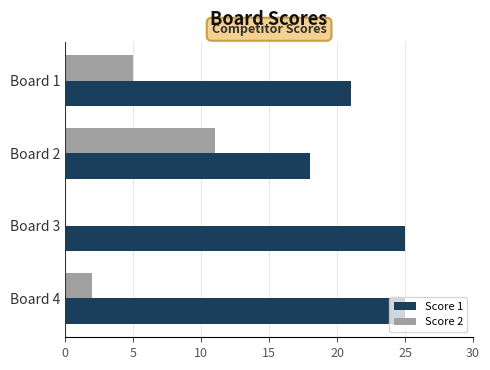

Is the value of Score 1 at Board 4 greater than the value of Score 2 at Board 4?

Yes